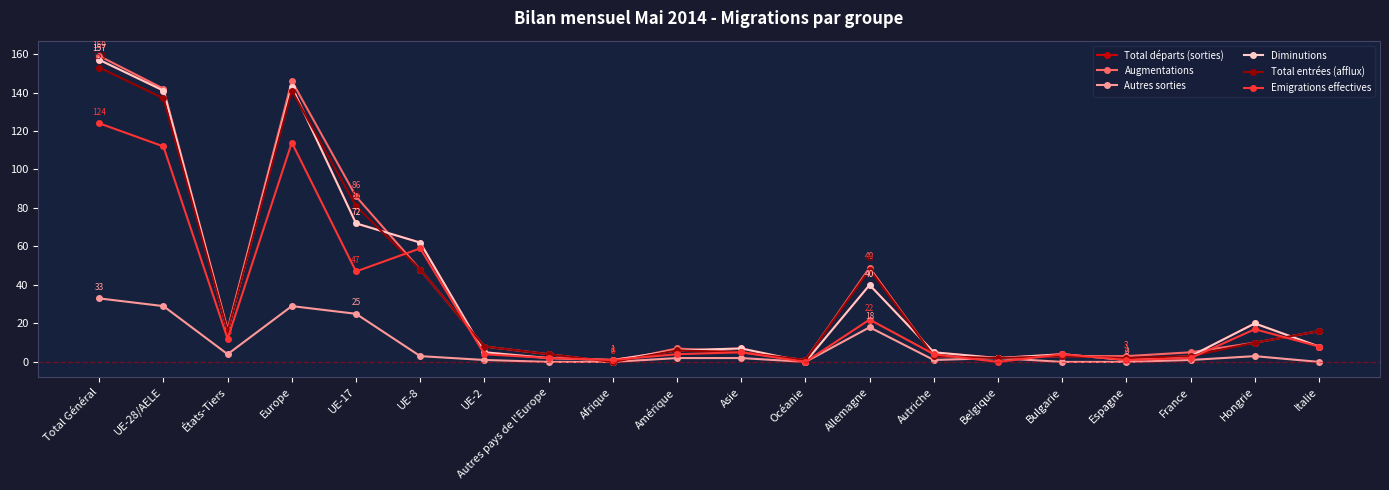

Where do Augmentations and Total départs (sorties) first cross each other?

UE-17 and UE-8